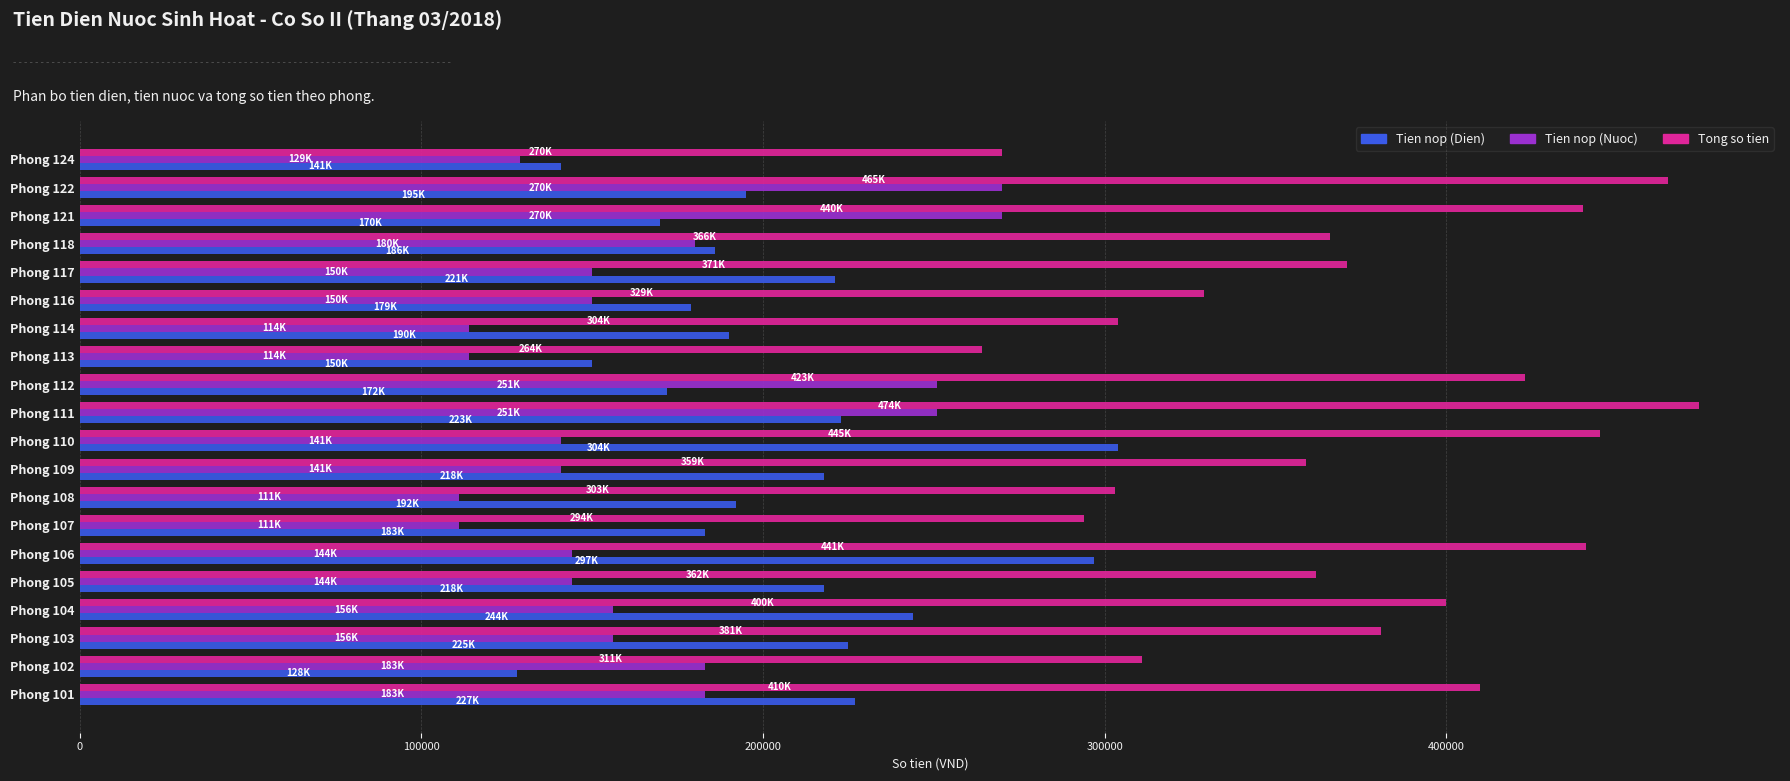

What is the greatest value displayed?

474000